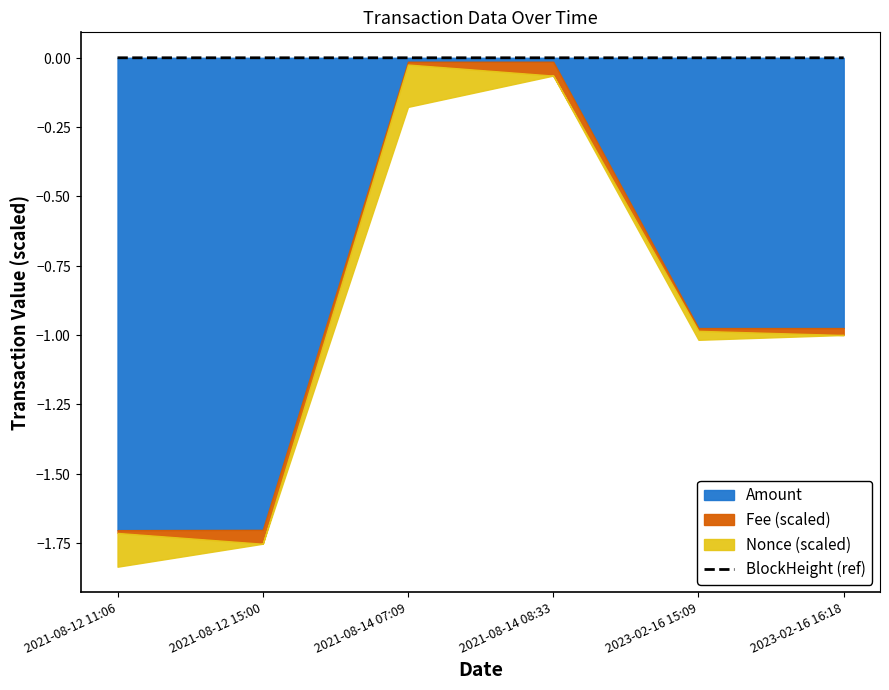

Which category has the highest value across all series?

2021-08-12 11:06